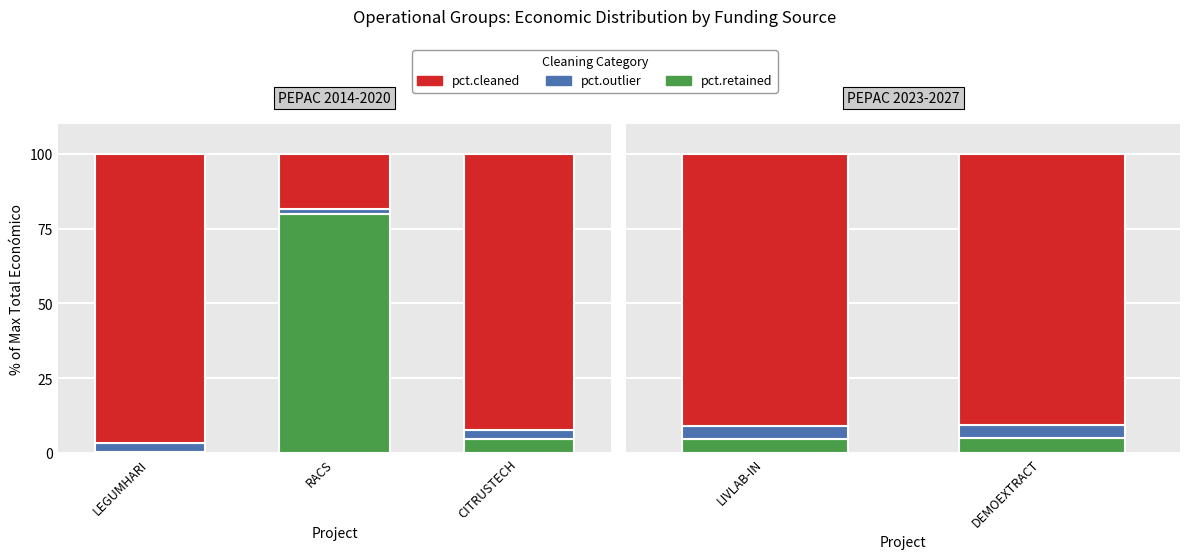

True or false: pct.retained has a value of 1.9 at DEMOEXTRACT.

False